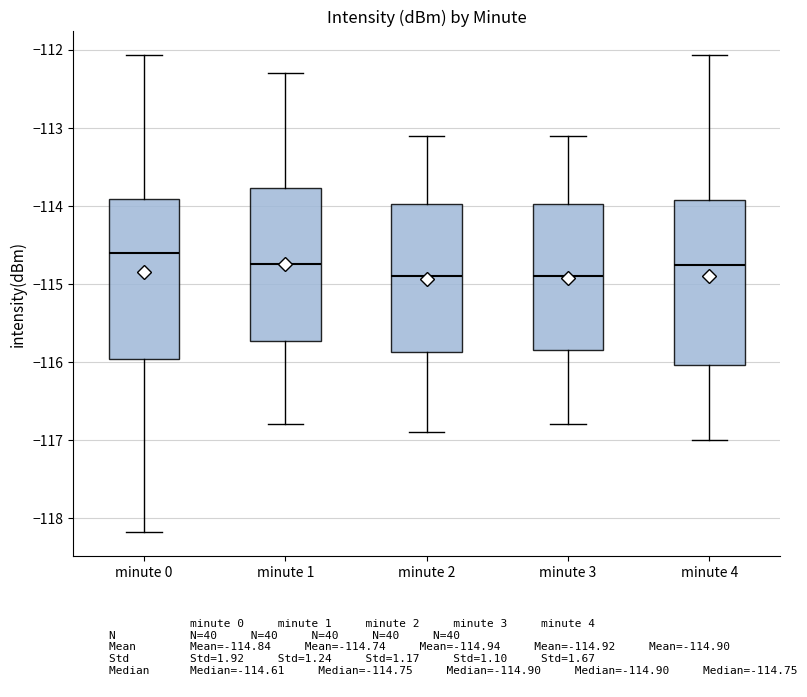

Where does the upper whisker of the box for minute 2 end on the y-axis? The values are not printed on the chart, so give them approximately, as read against the axis.

-113.1